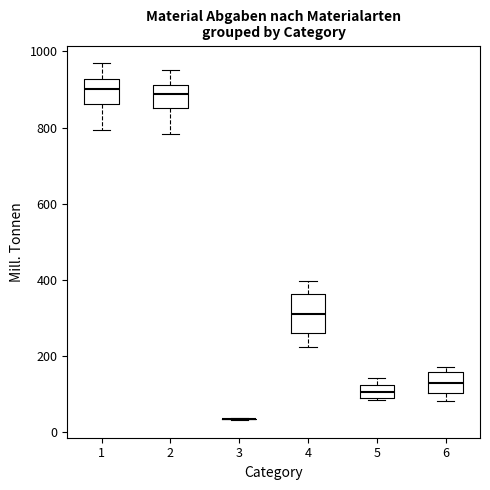

Where does the median line of the box at x = 4 sit on the y-axis? The values are not printed on the chart, so give them approximately, as read against the axis.

320